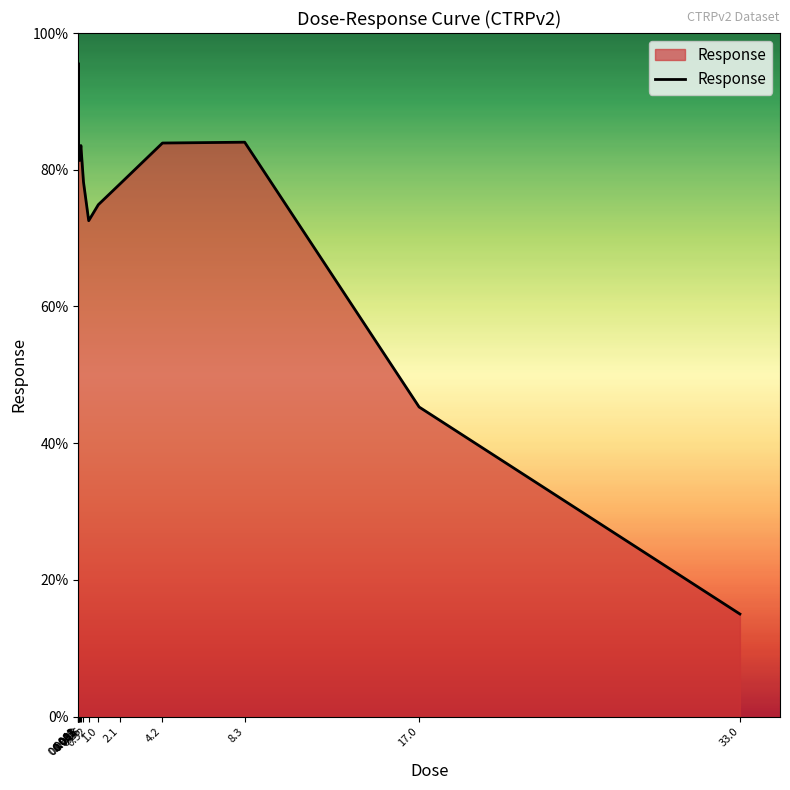

What is the difference between the maximum and minimum values?

80.6